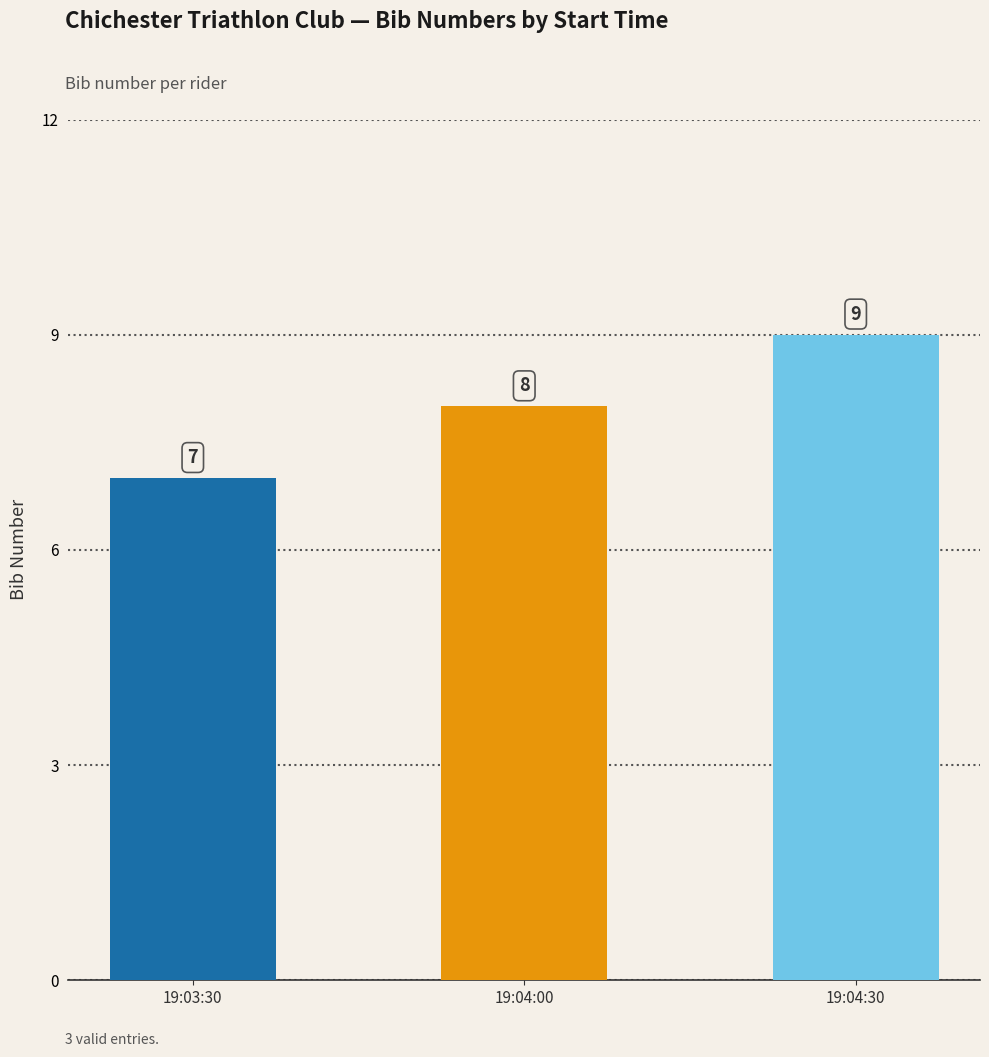

Approximately how many times larger is the value at 19:04:00 compared to 19:03:30?

1.1